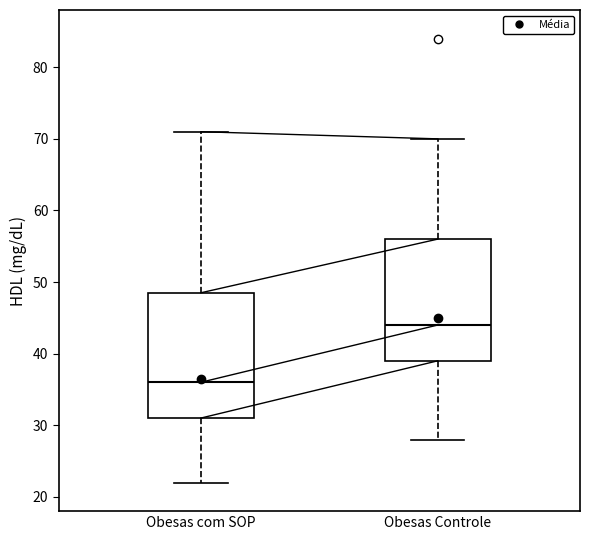

Which box's median line is the lowest?

Obesas com SOP